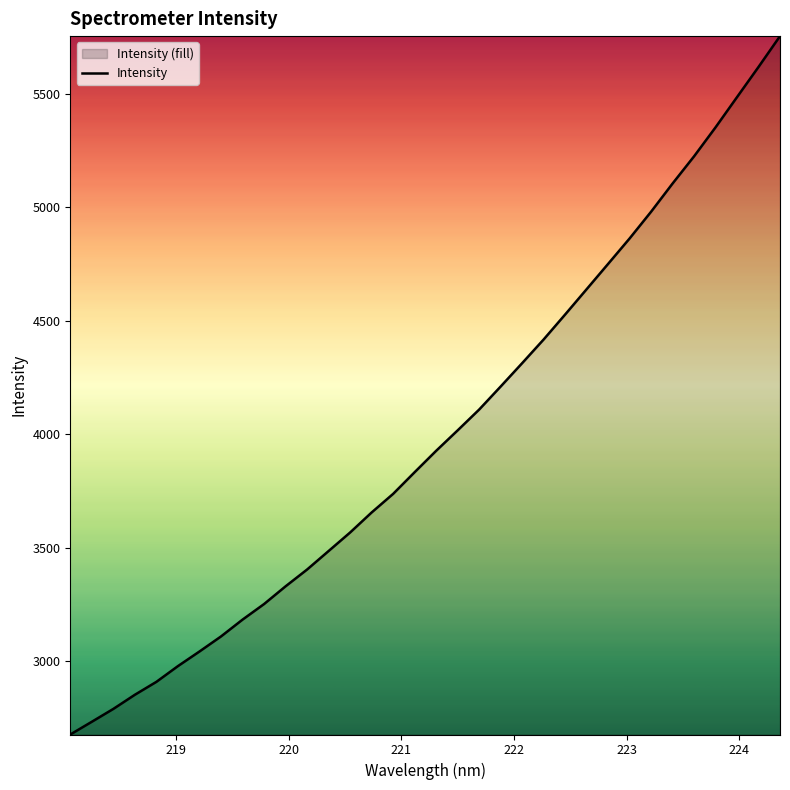

What is the difference between the maximum and minimum values?

3076.9